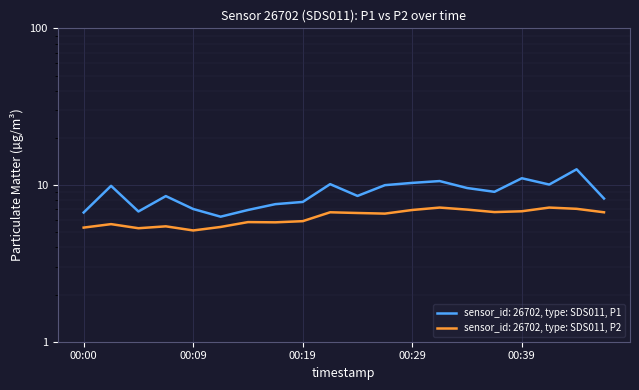

Where does the P1 series first go above 9?

00:02